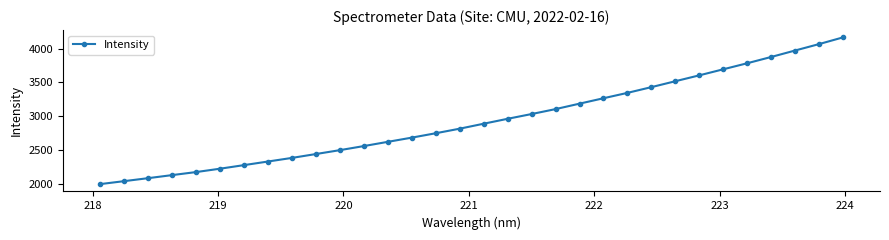

What is the value of the 31st point from the left?

4066.8